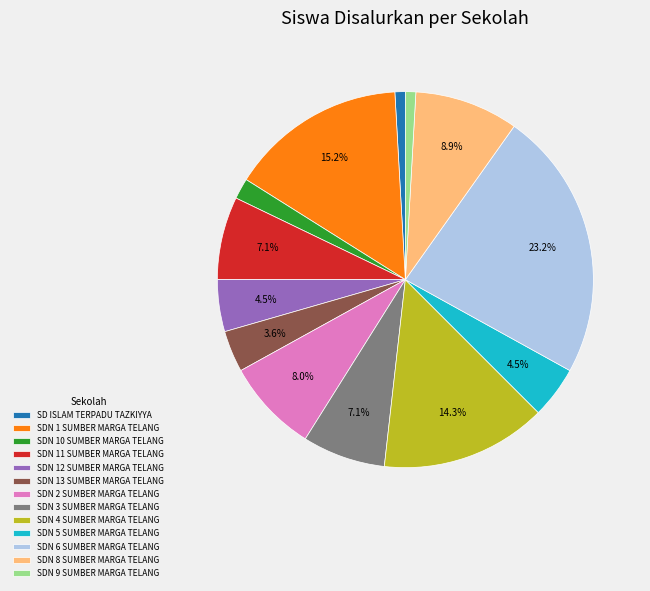

How many segments does this pie chart have?

13